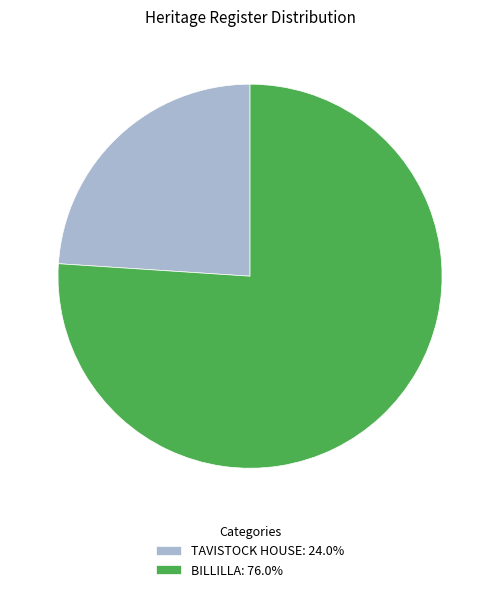

Which slice is the largest?

BILLILLA